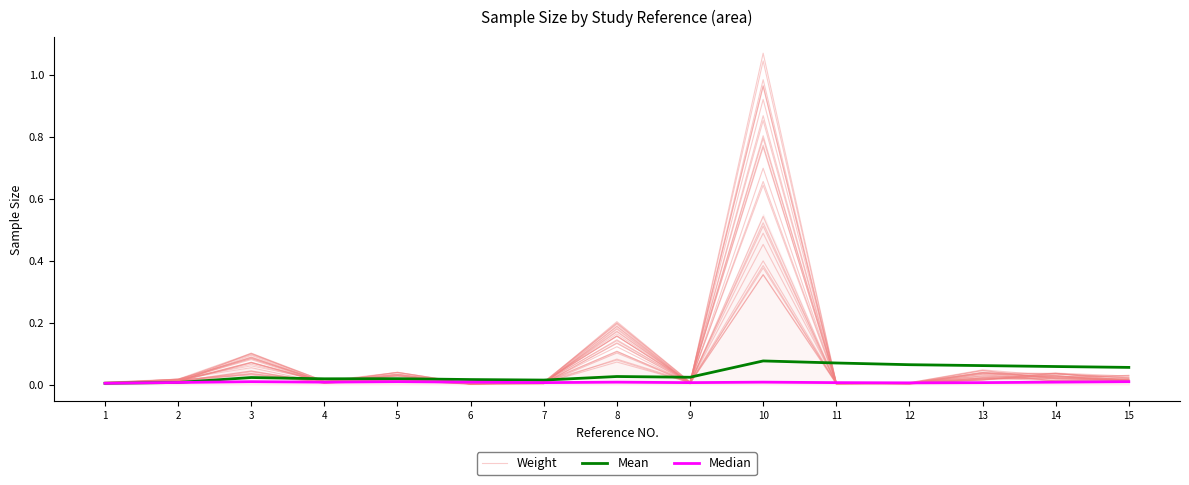

What is the difference between the maximum and second lowest values in the Mean series?

0.1